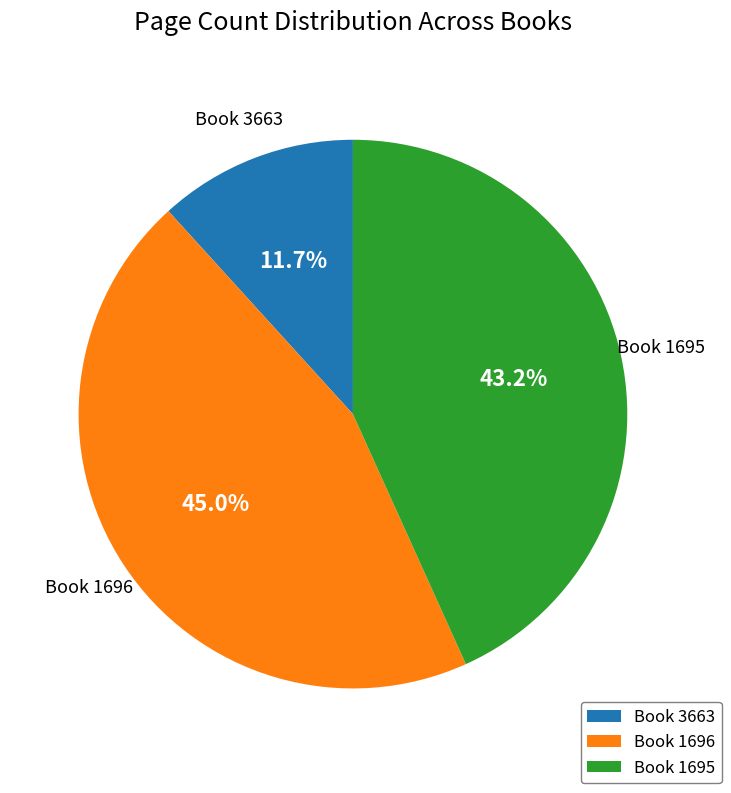

How many segments does this pie chart have?

3